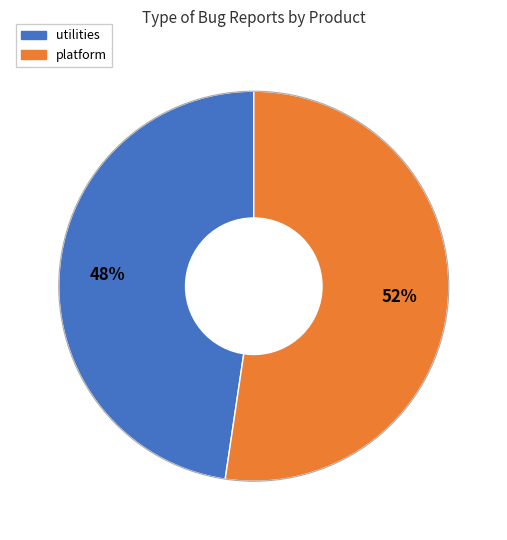

What percentage is the platform slice, to the nearest percent?

52%